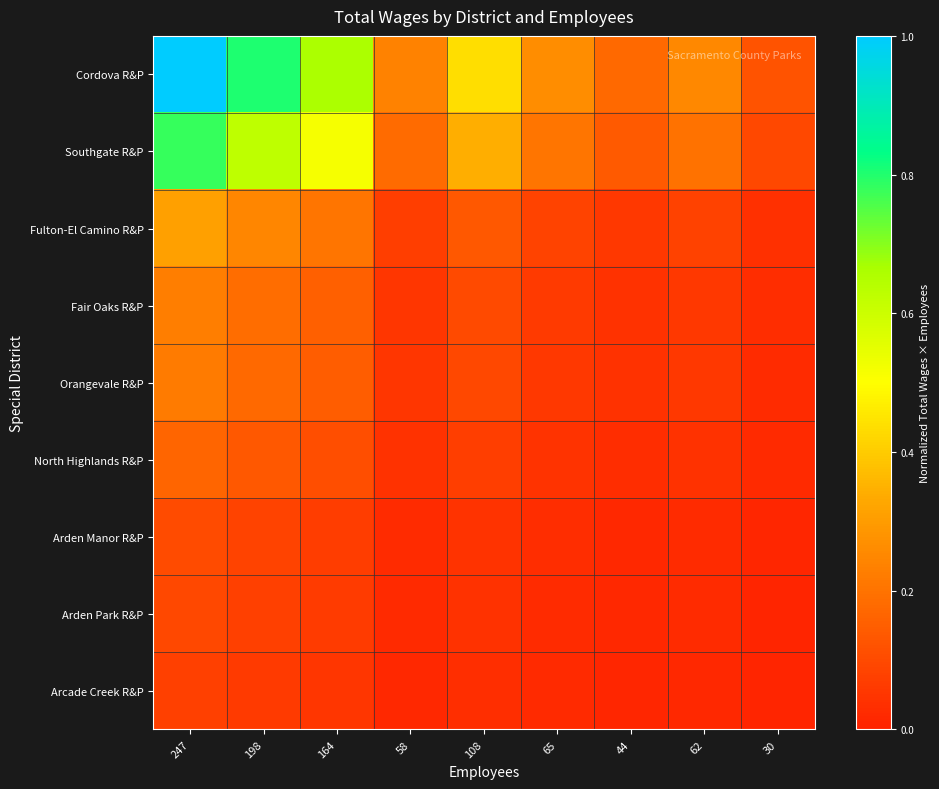

Between 58 and 198, which is larger?

198